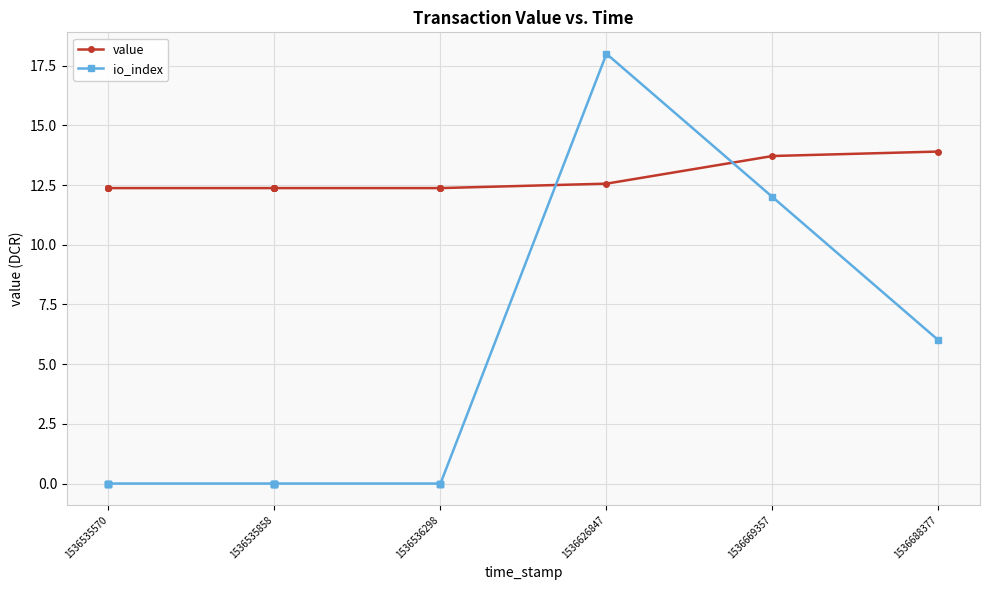

Is it true that io_index equals 26.1 at 1536626847?

False